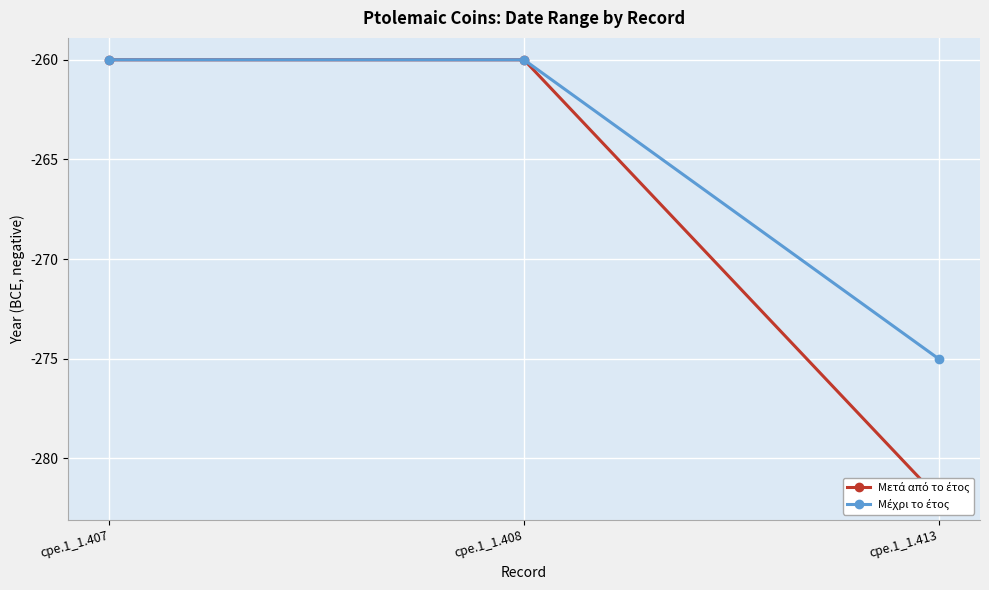

Count the number of categories in the chart.

3